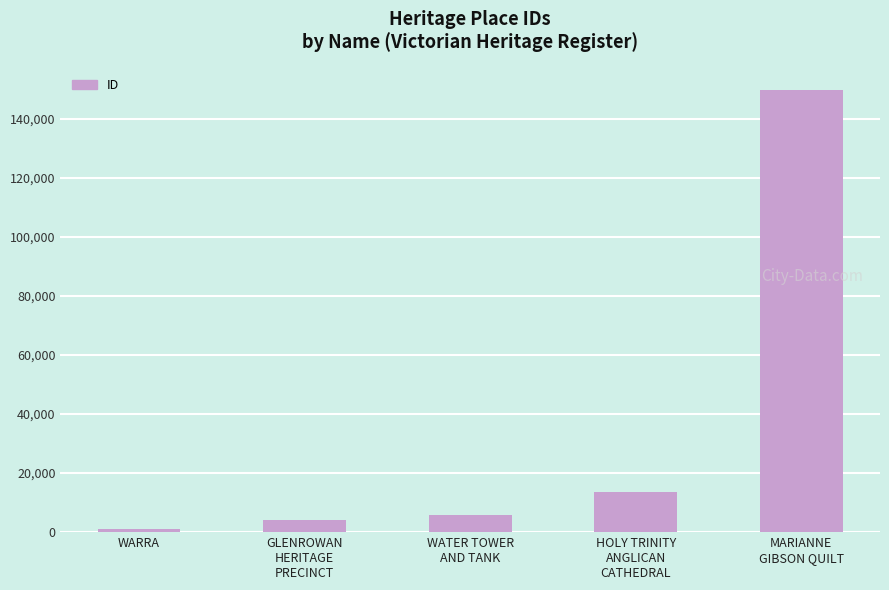

What is the label of the 3rd bar from the right?

WATER TOWER
AND TANK